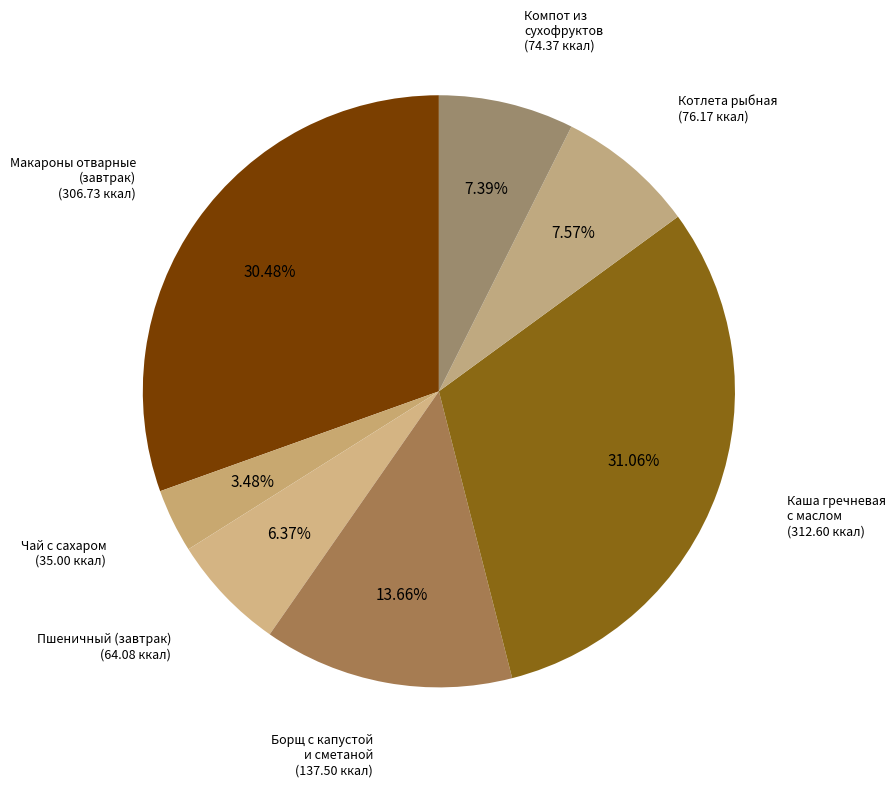

Count the number of slices in the pie.

7